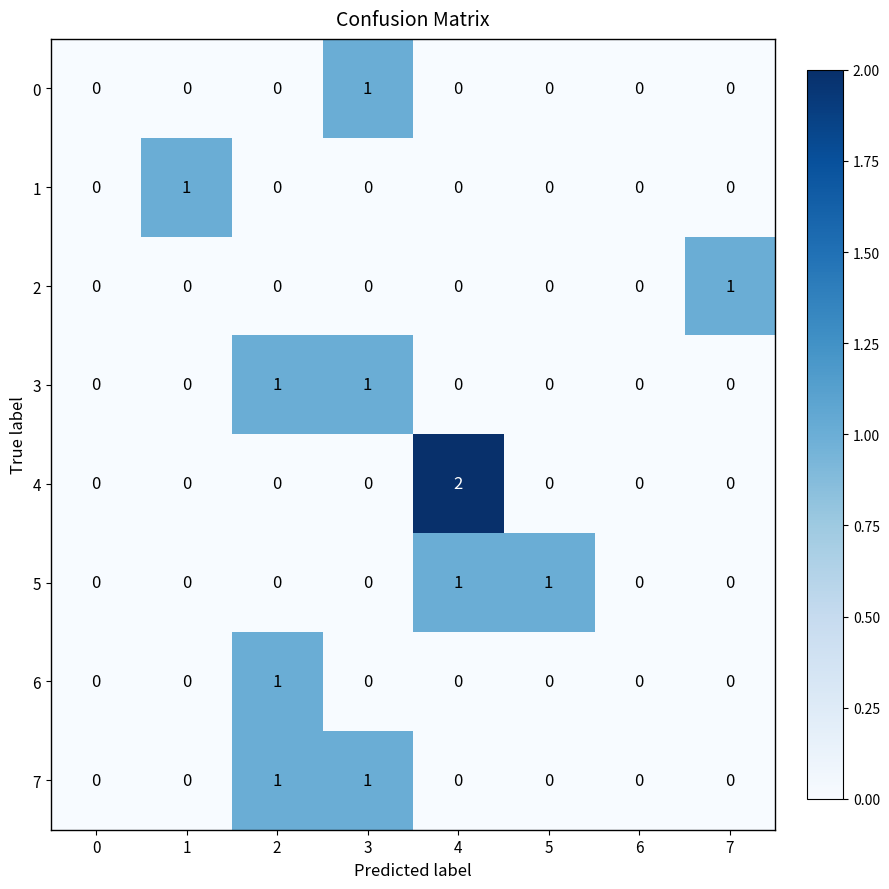

What is the maximum value shown in the chart?

2